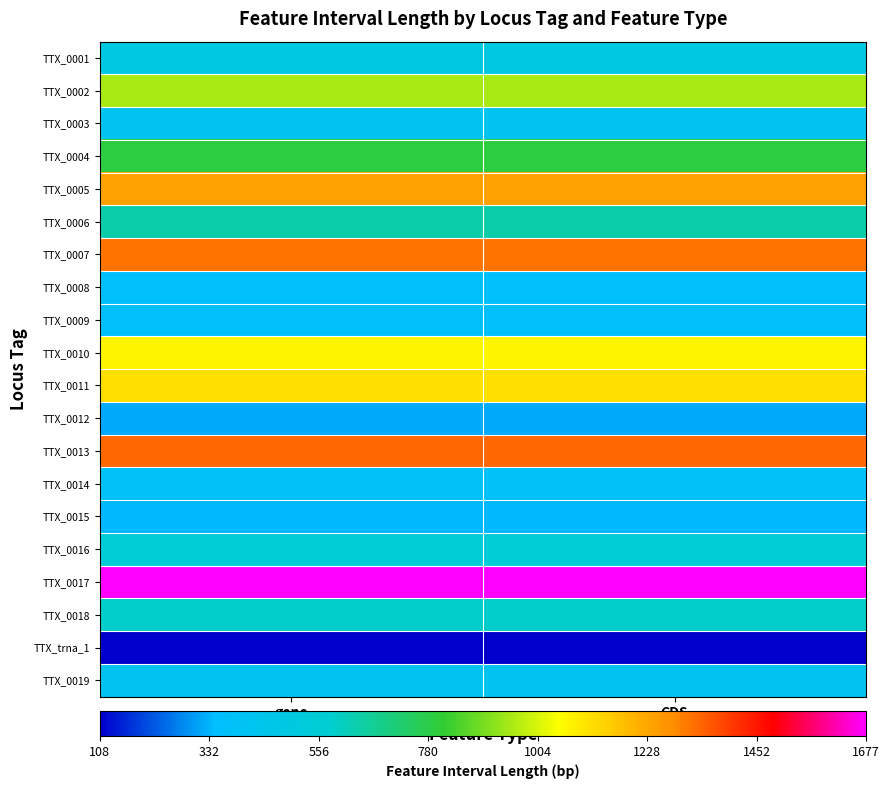

Reading left to right, extract all data points from this chart.

TTX_0001: gene=498	CDS=498
TTX_0002: gene=951	CDS=951
TTX_0003: gene=426	CDS=426
TTX_0004: gene=789	CDS=789
TTX_0005: gene=1239	CDS=1239
TTX_0006: gene=639	CDS=639
TTX_0007: gene=1317	CDS=1317
TTX_0008: gene=363	CDS=363
TTX_0009: gene=360	CDS=360
TTX_0010: gene=1068	CDS=1068
TTX_0011: gene=1110	CDS=1110
TTX_0012: gene=321	CDS=321
TTX_0013: gene=1335	CDS=1335
TTX_0014: gene=378	CDS=378
TTX_0015: gene=336	CDS=336
TTX_0016: gene=555	CDS=555
TTX_0017: gene=1677	CDS=1677
TTX_0018: gene=591	CDS=591
TTX_trna_1: gene=108	CDS=108
TTX_0019: gene=423	CDS=423